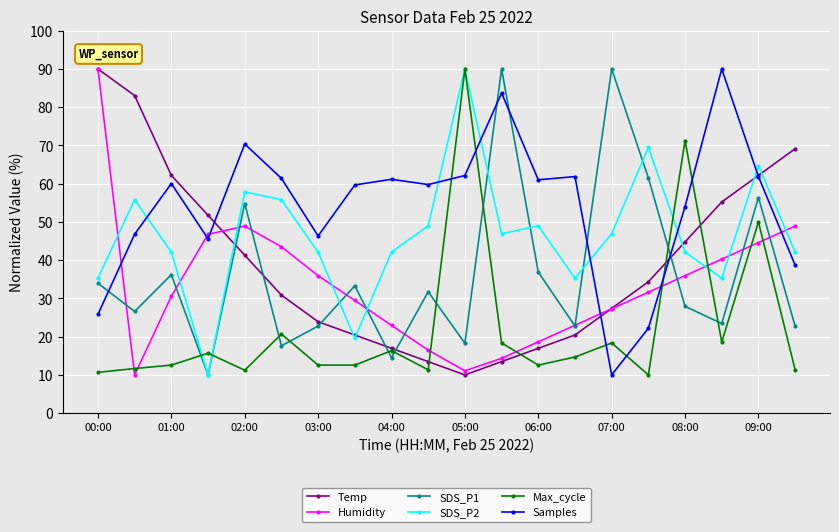

What is the minimum value for Max_cycle?

10.0